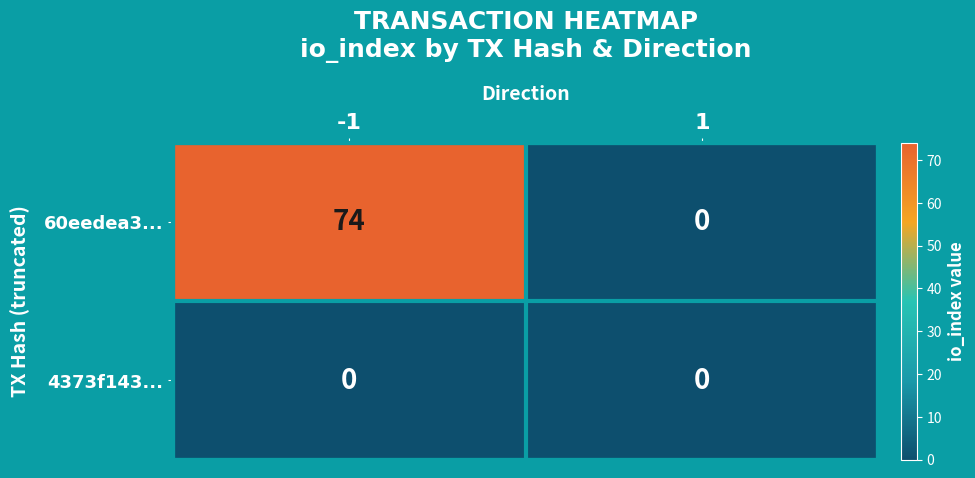

List the series in order of their peak value, lowest first.

4373f143..., 60eedea3...